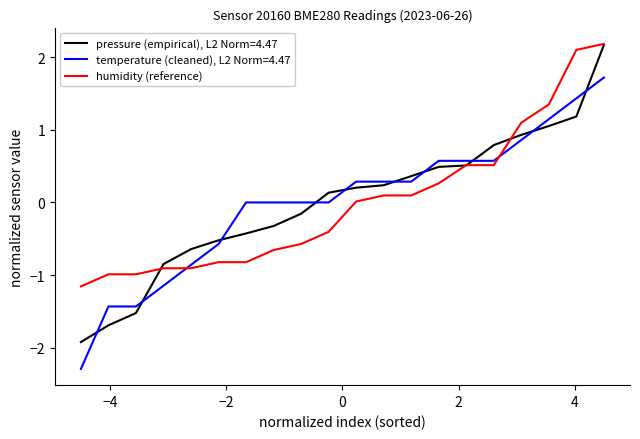

Which series has the largest range (max minus min)?

pressure (empirical), L2 Norm=4.47